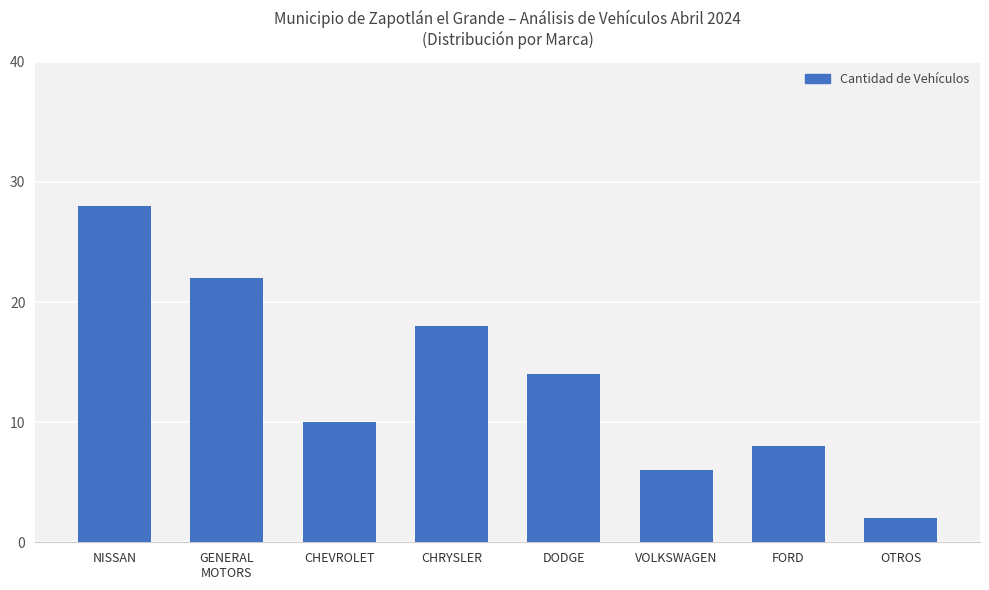

At which label does the data first exceed 14?

NISSAN